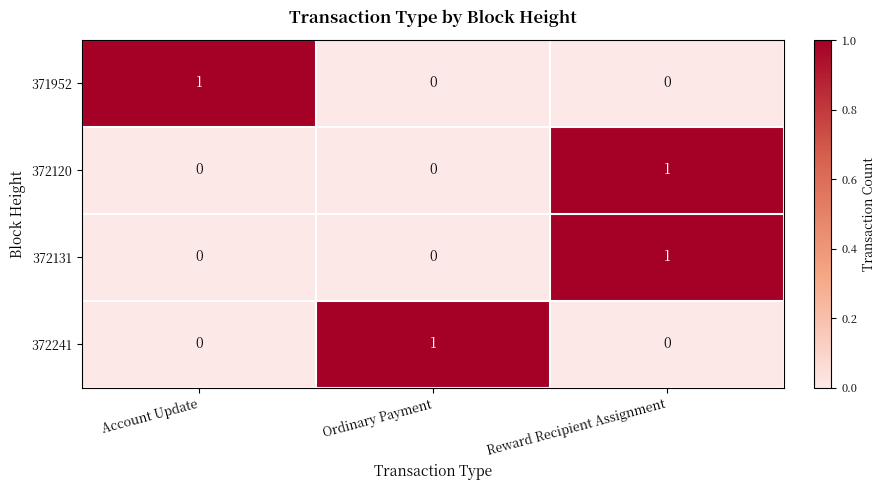

Count the 372131 values in the range 0 to 1.

3